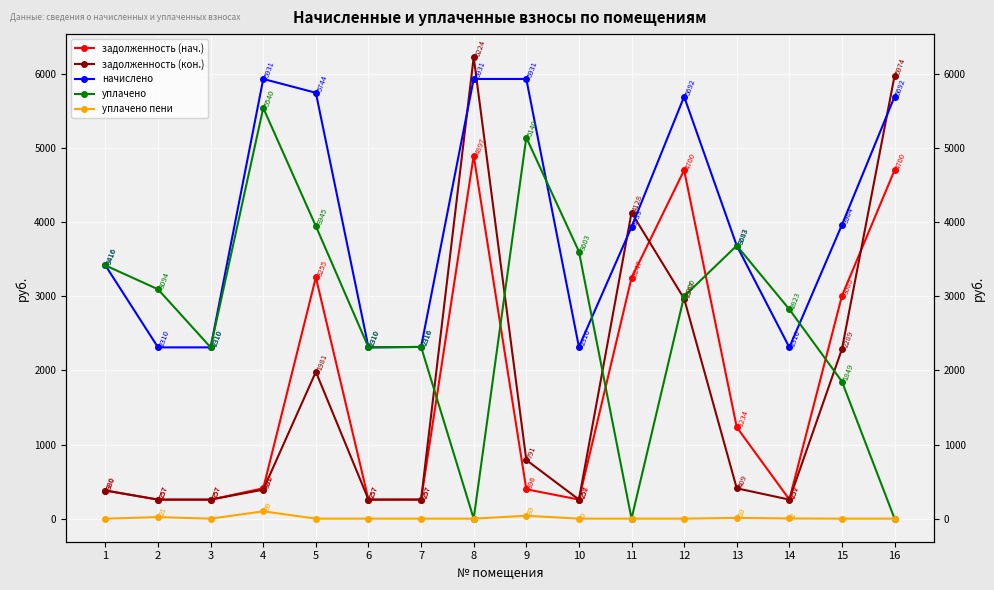

What is the sum of the задолженность (кон.) values at 3 and 12?

3224.1